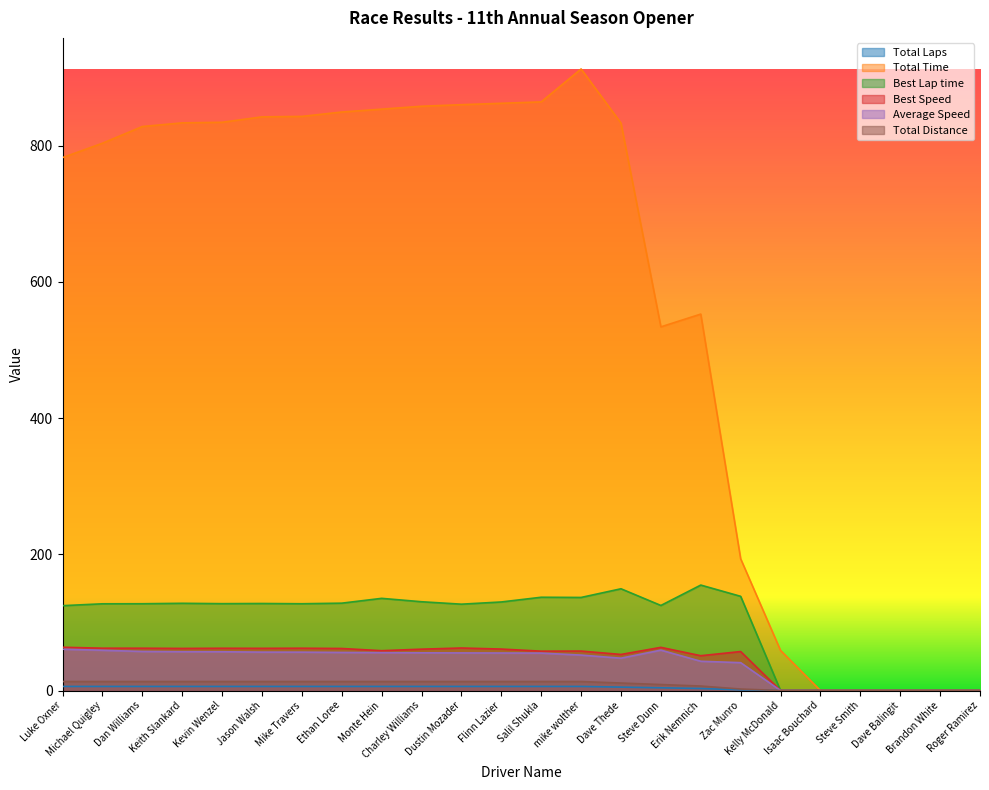

What is the maximum value for Best Speed?

63.6